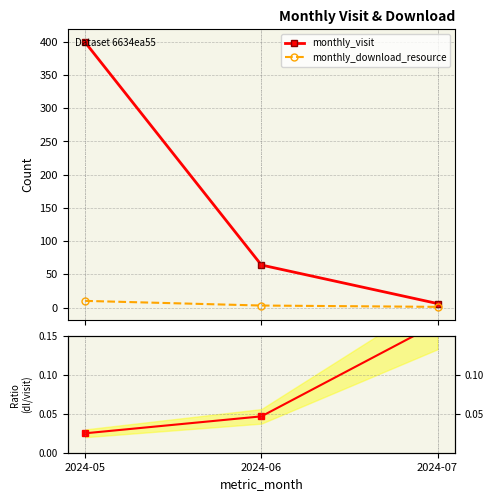

Read the monthly_download_resource value at 2024-06.

3.0